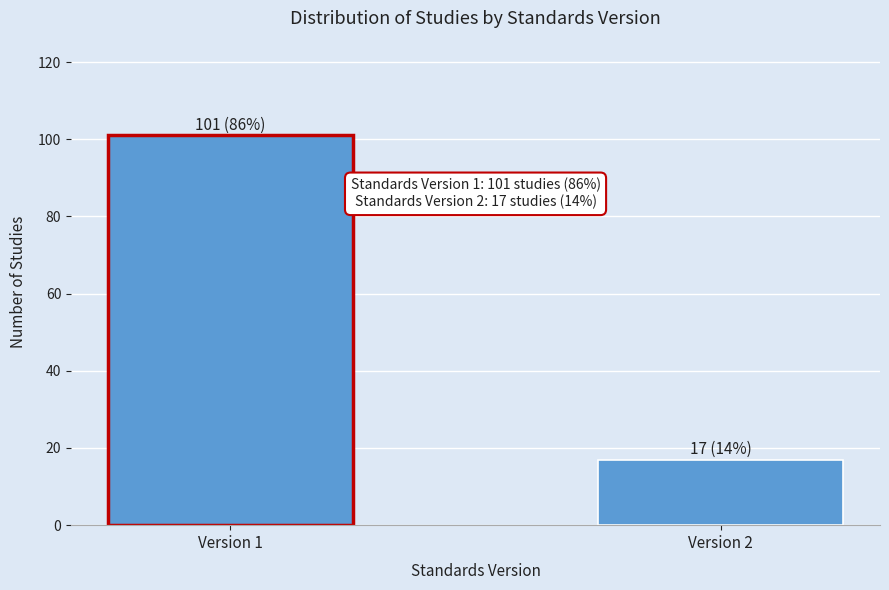

Reading left to right, extract all data points from this chart.

Version 1=101	Version 2=17